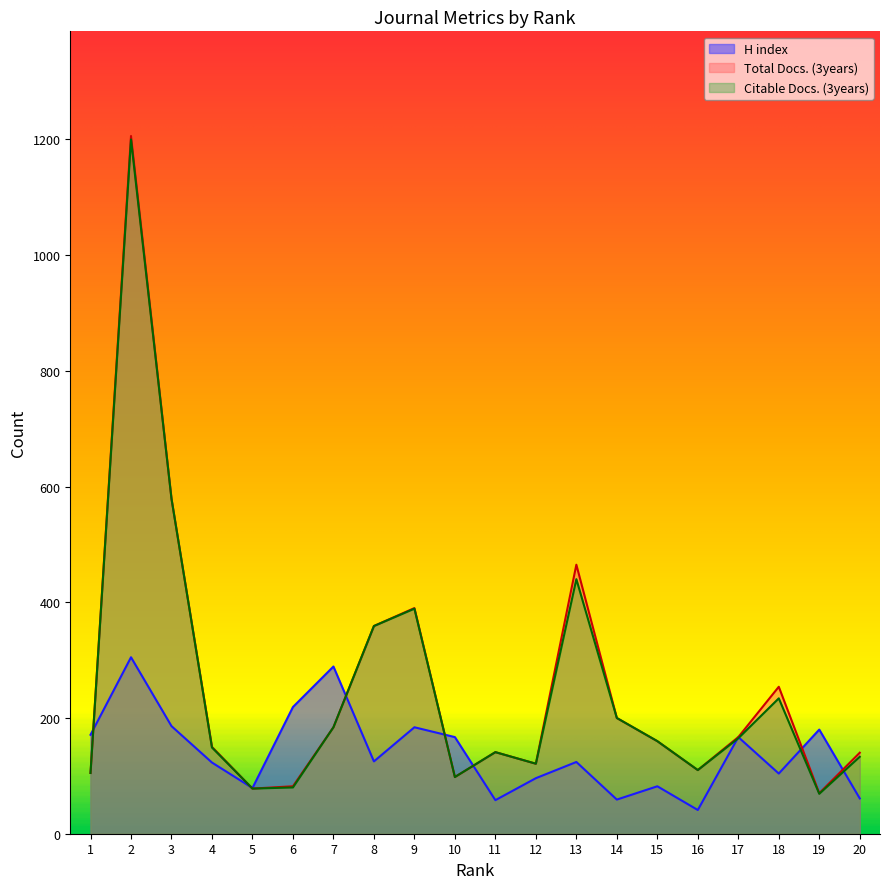

What is the total value across all series at 6?

381